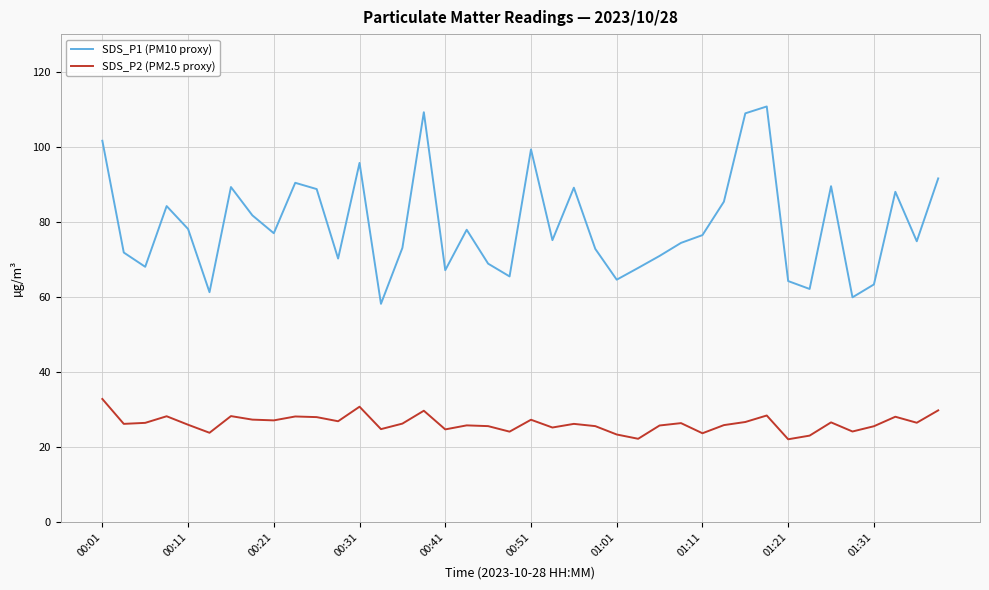

Which series has the largest range (max minus min)?

SDS_P1 (PM10 proxy)